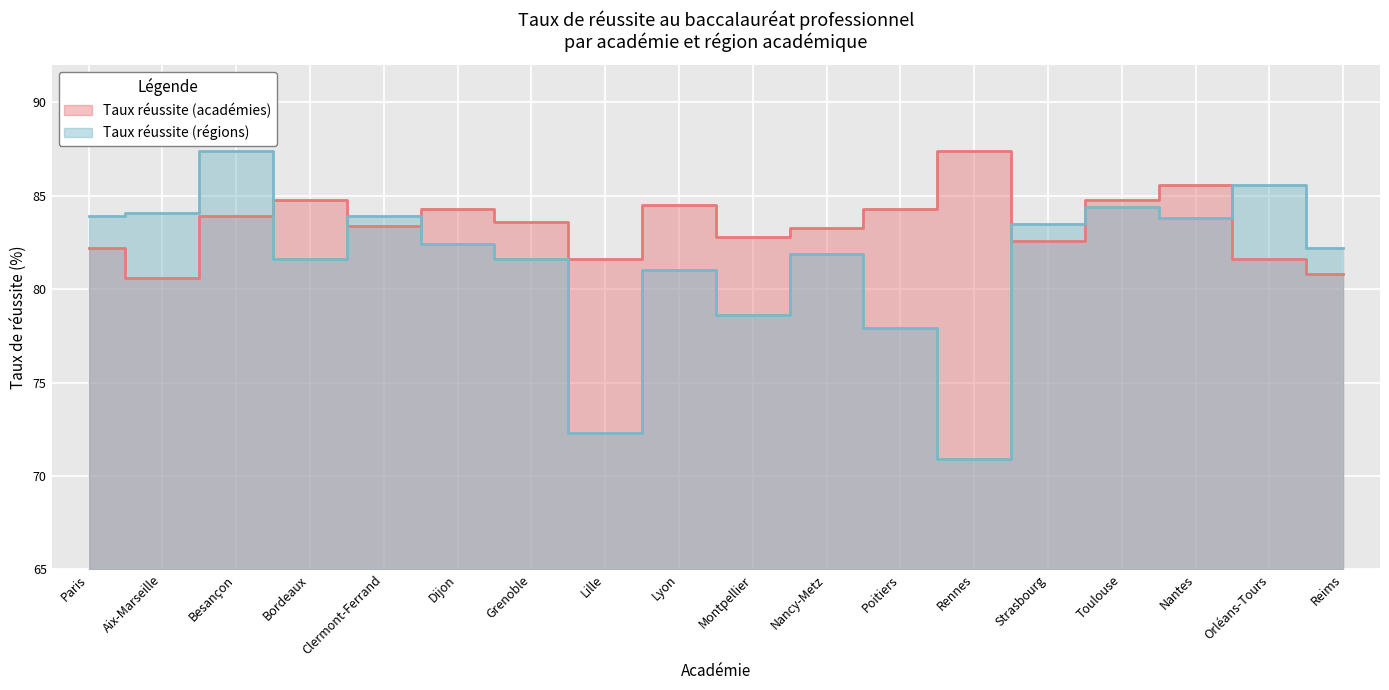

What are all the series names shown in the legend?

Taux réussite (académies), Taux réussite (régions)